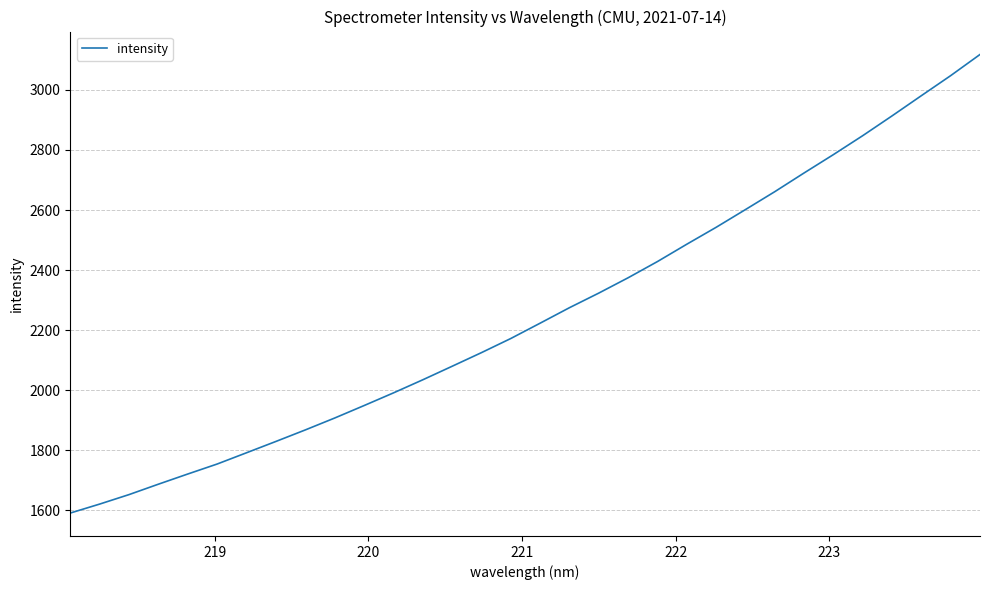

Is this an area chart (filled region under the line)?

No